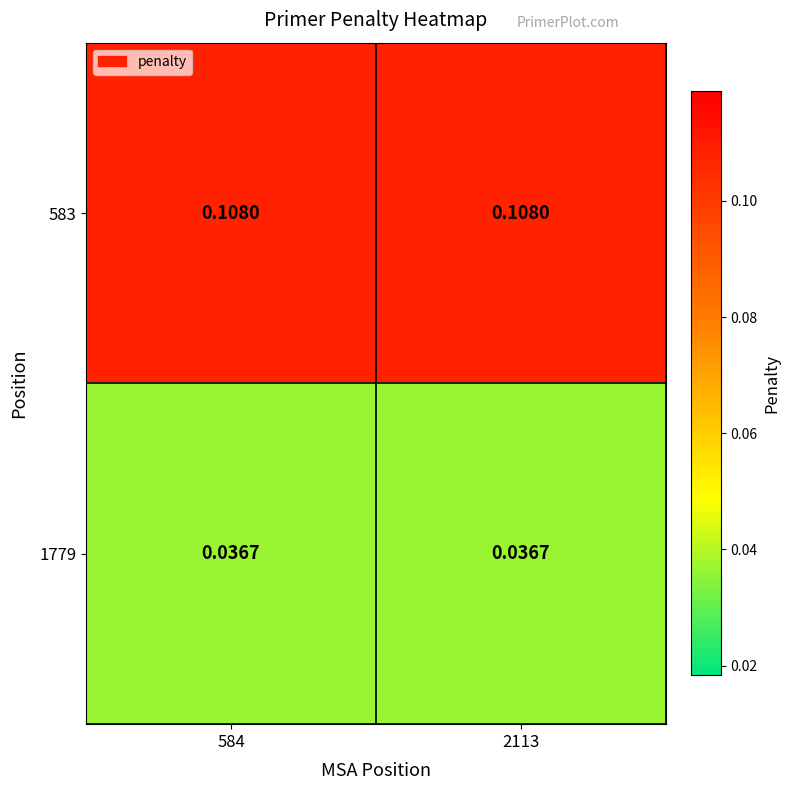

List the series in order of their overall mean, lowest first.

1779, 583